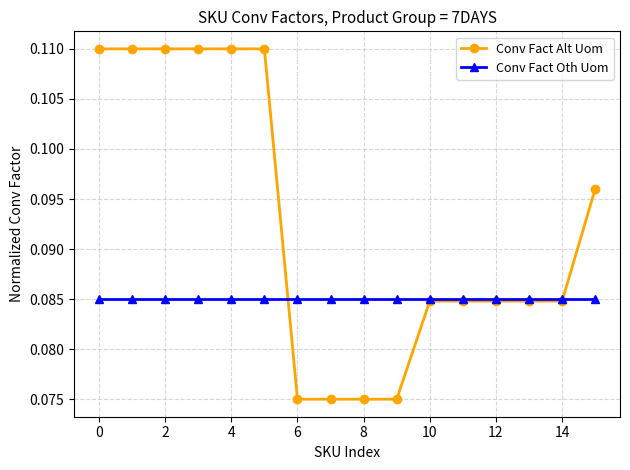

Which series has the largest total across all categories?

Conv Fact Alt Uom